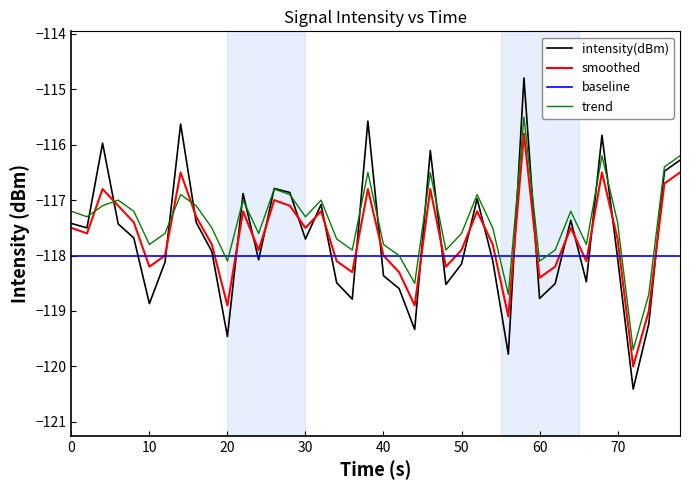

What is the average value of the baseline series?

-118.0